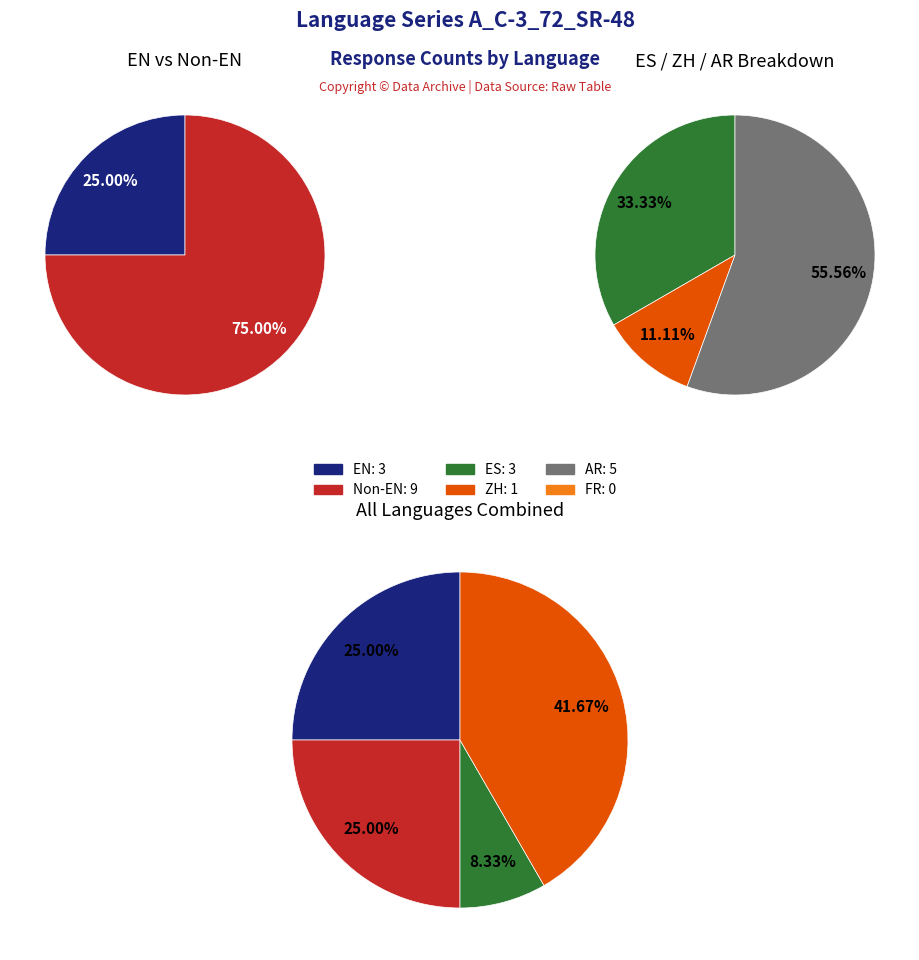

To the nearest percent, what is the average slice percentage?

17%